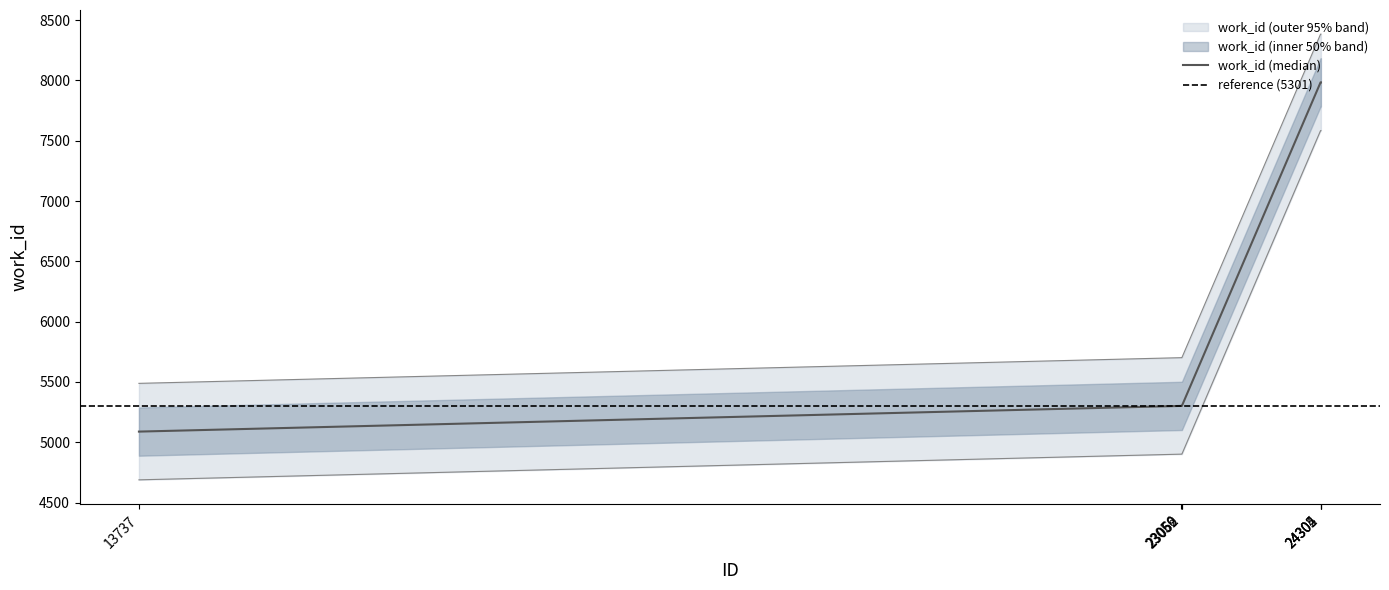

List the labels in order of value, largest first.

24302, 24304, 24305, 23056, 23059, 23062, 13737